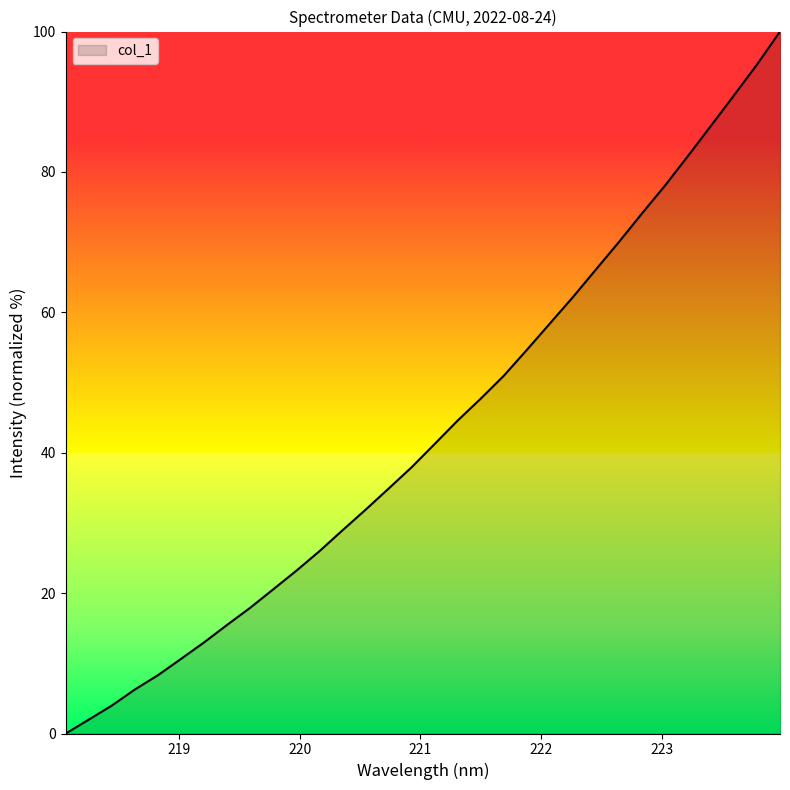

What is the greatest value displayed?

100.0